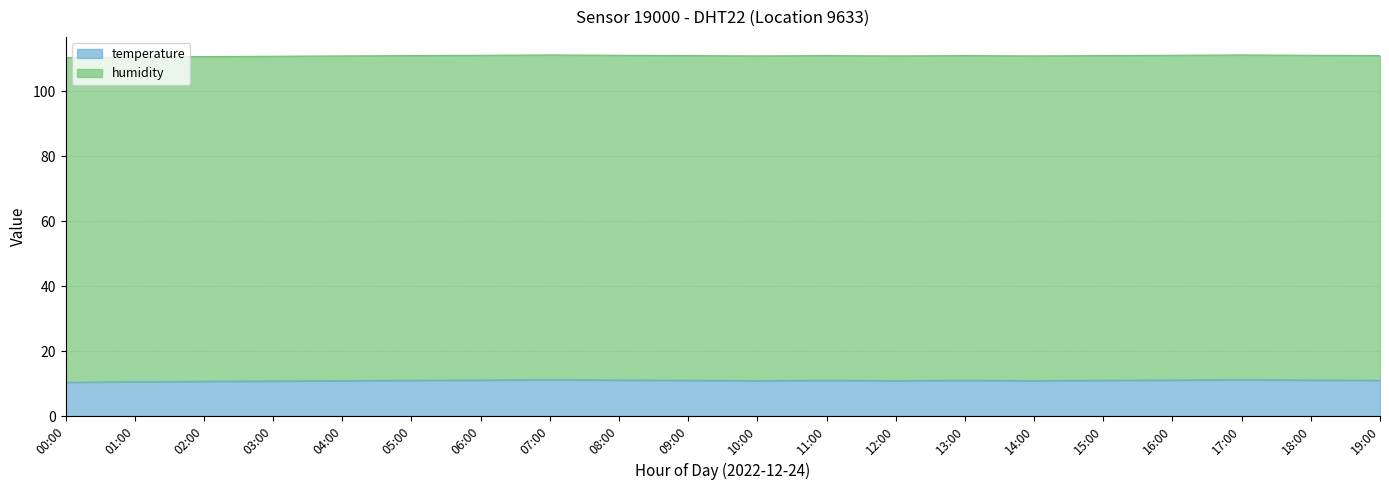

True or false: the data has more than 1 interior local peaks.

True